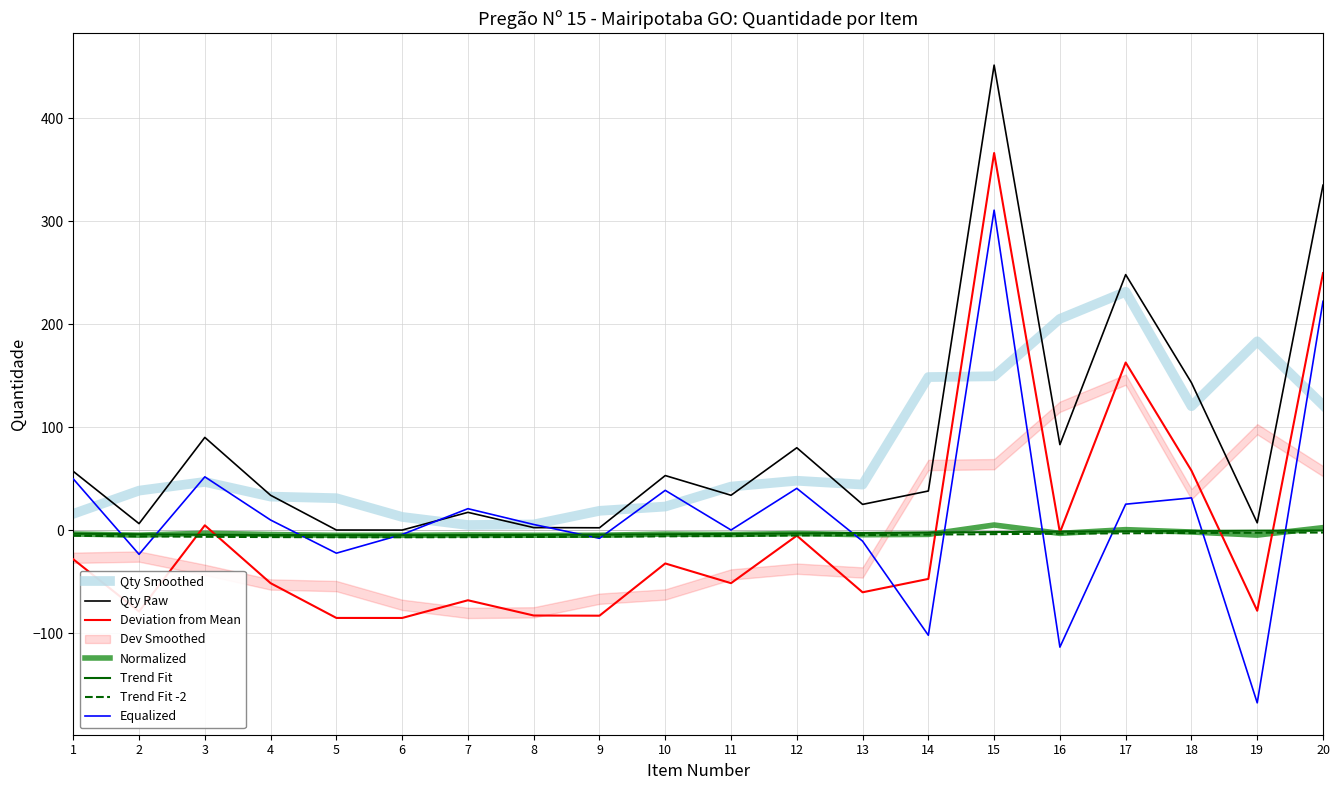

What is the ratio of the value at 3 to the value at 16?

1.1